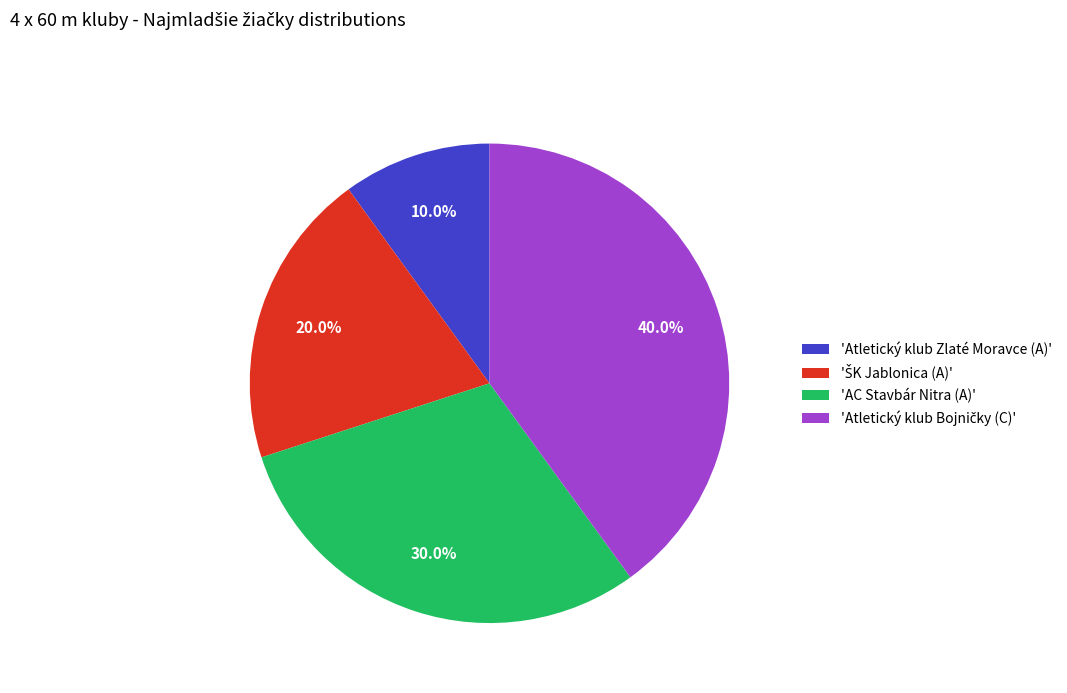

Which category has the smallest portion of the pie?

'Atletický klub Zlaté Moravce (A)'